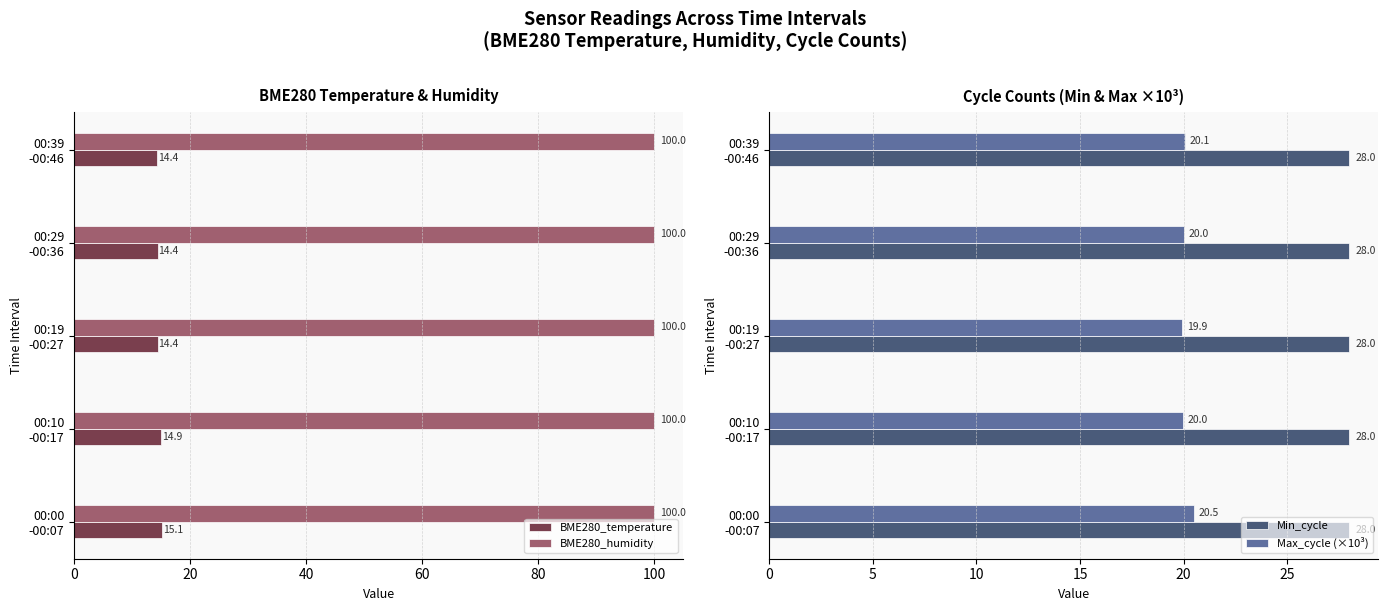

What is the sum of all BME280_humidity values?

500.0